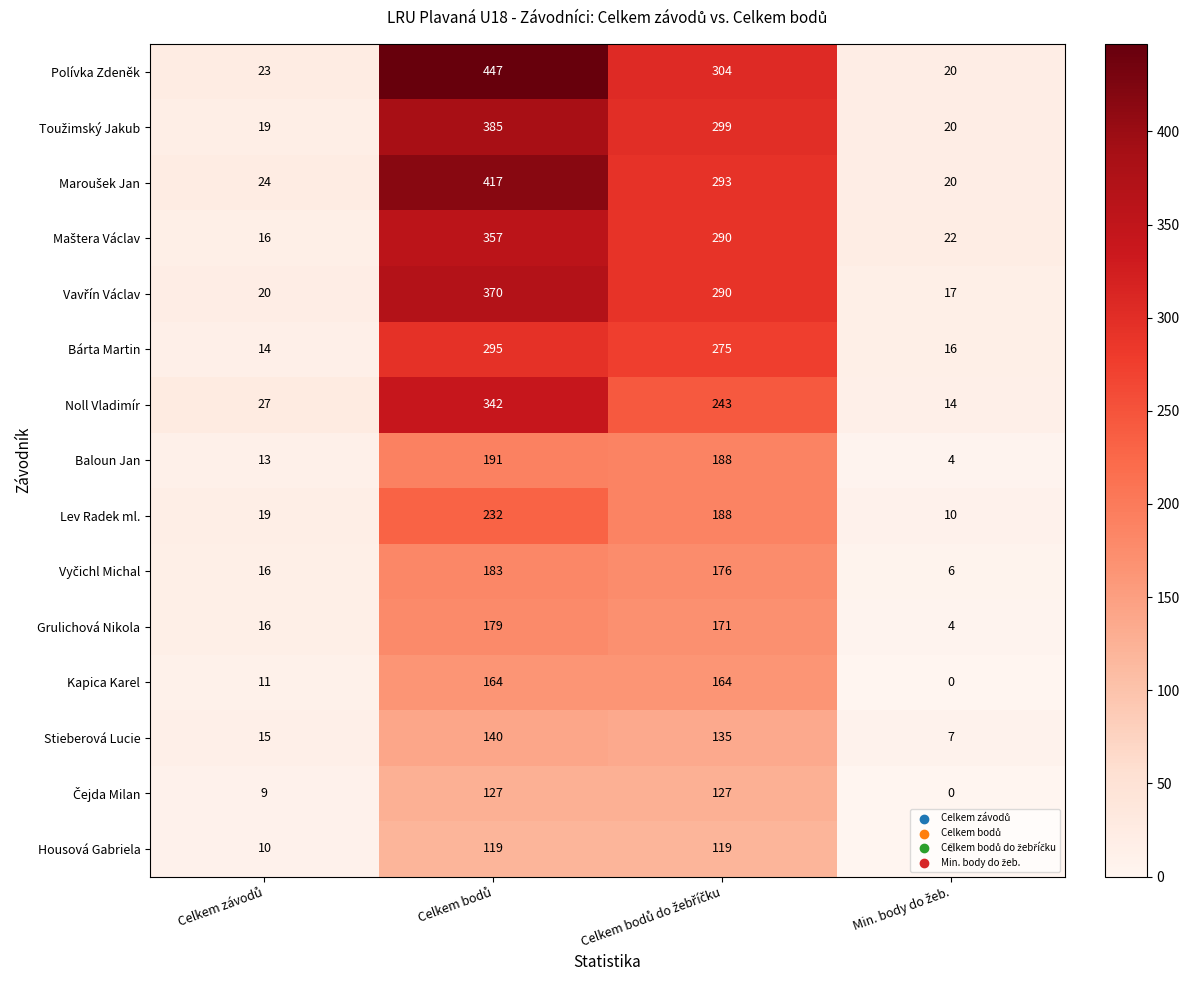

Which series has the largest range (max minus min)?

Polívka Zdeněk